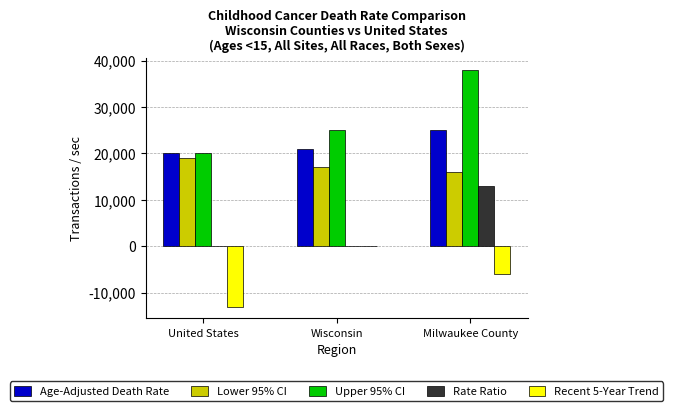

What is the average value of the Age-Adjusted Death Rate series?

22000